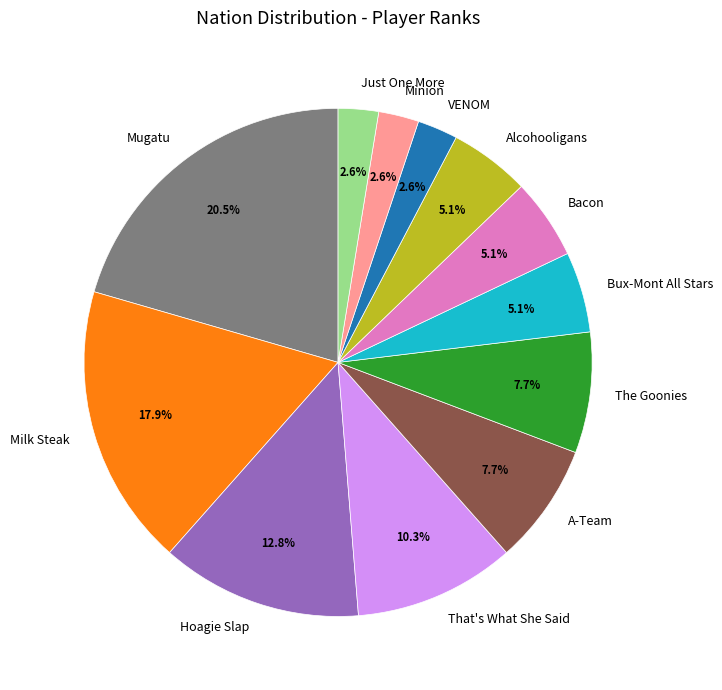

True or false: Milk Steak accounts for 29% of the total.

False